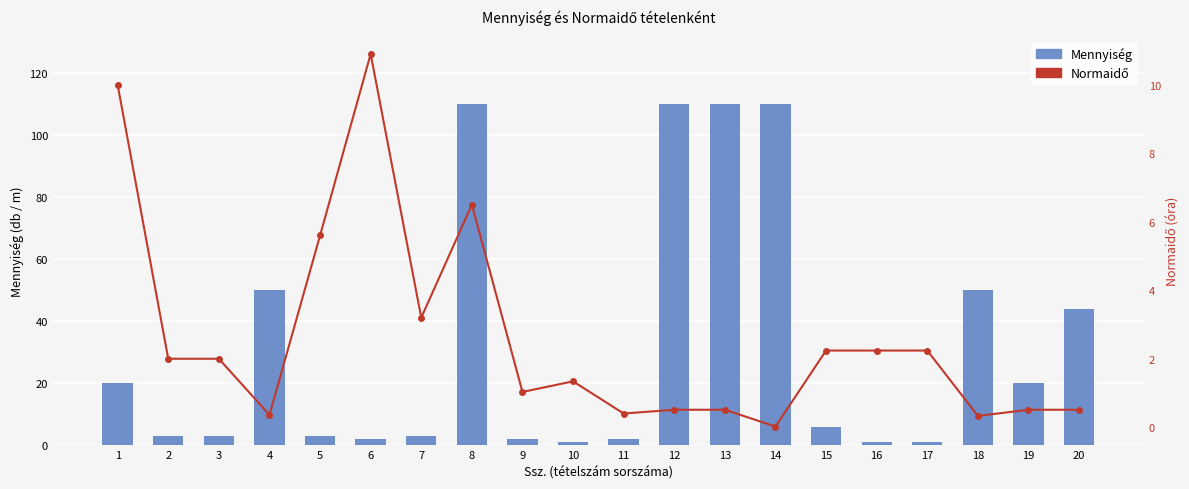

What is the value of the Mennyiség bar at the 15th from the left?

6.0